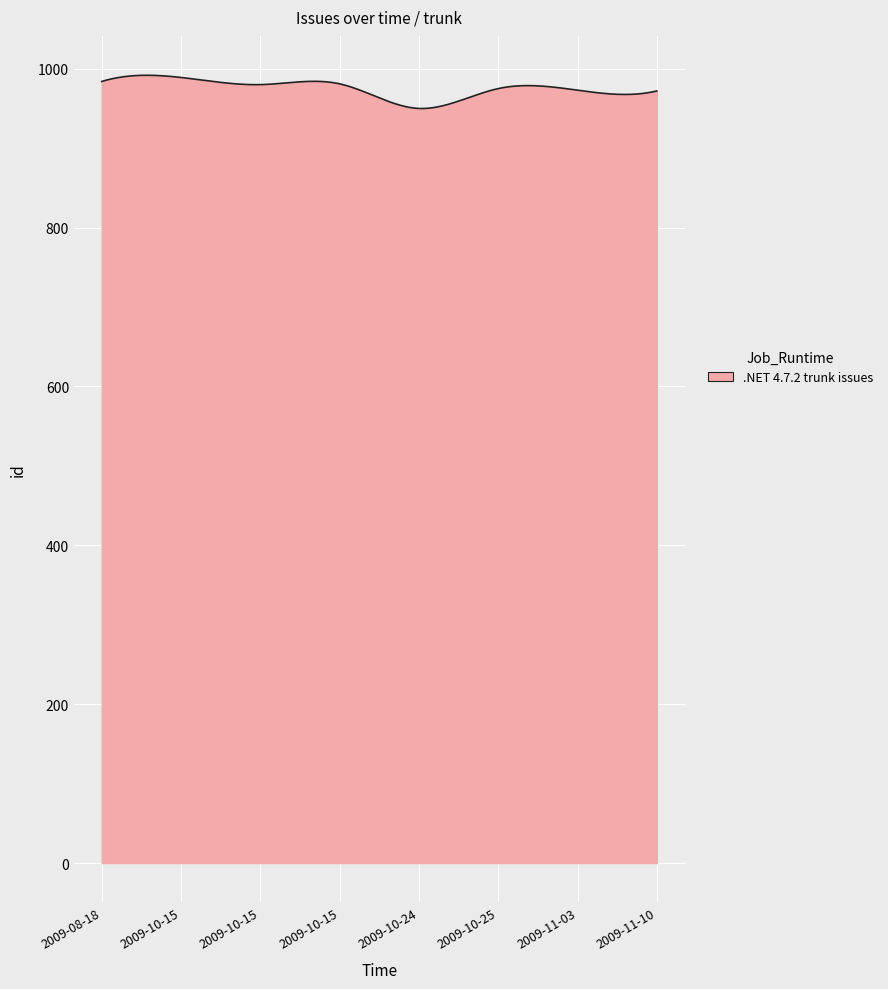

What is the minimum value shown in the chart?

949.9